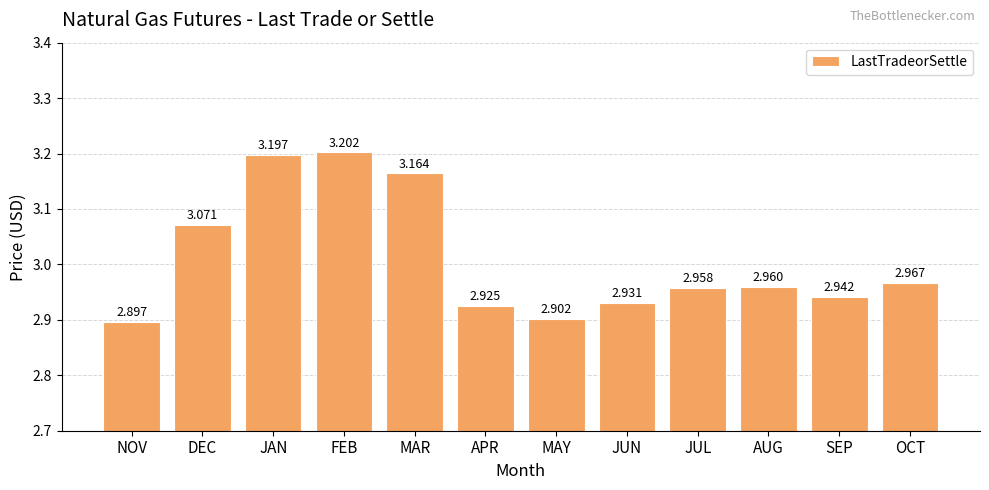

At which label is the value closest to 3?

OCT